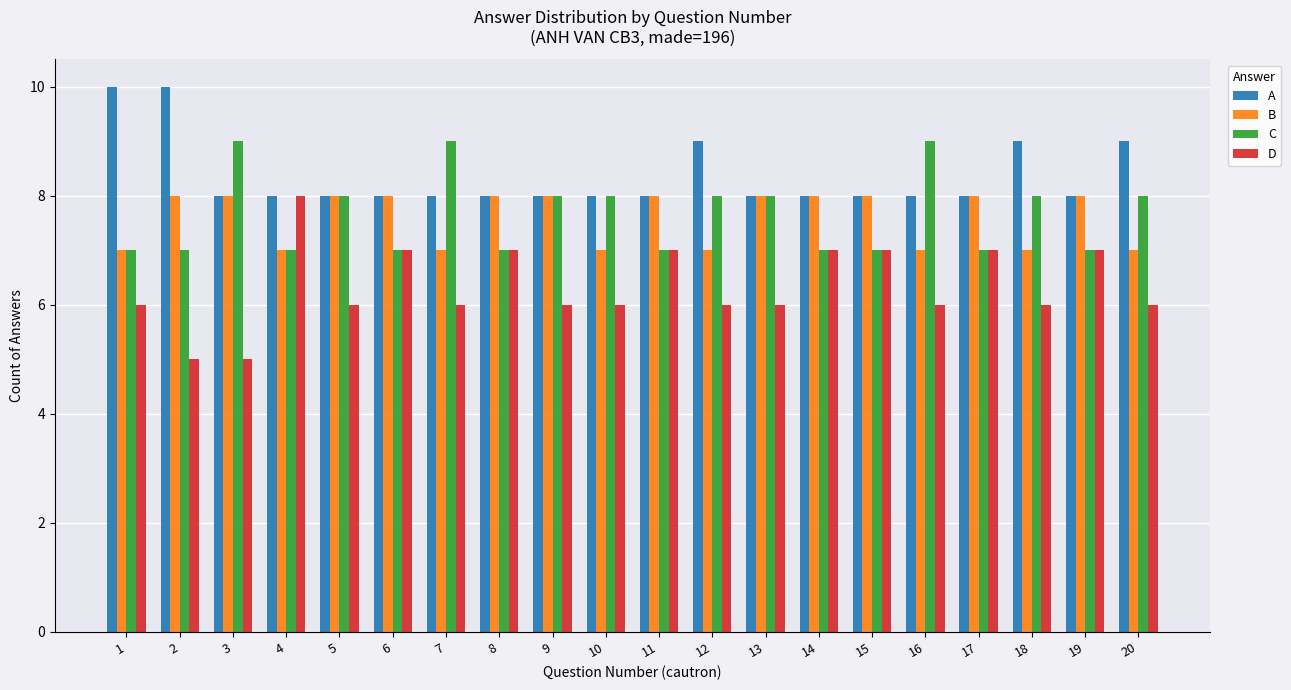

How many distinct data groups are displayed?

4